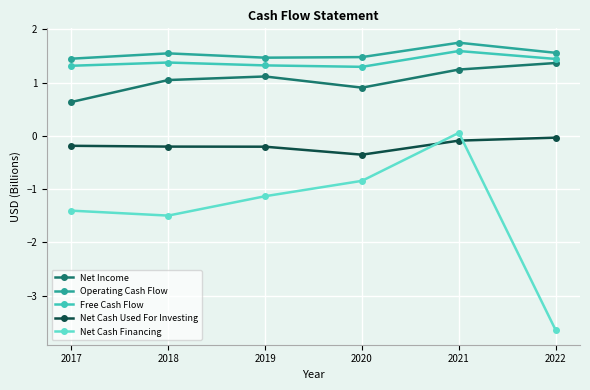

True or false: Net Cash Used For Investing has more than 1 points higher than both neighbors.

False